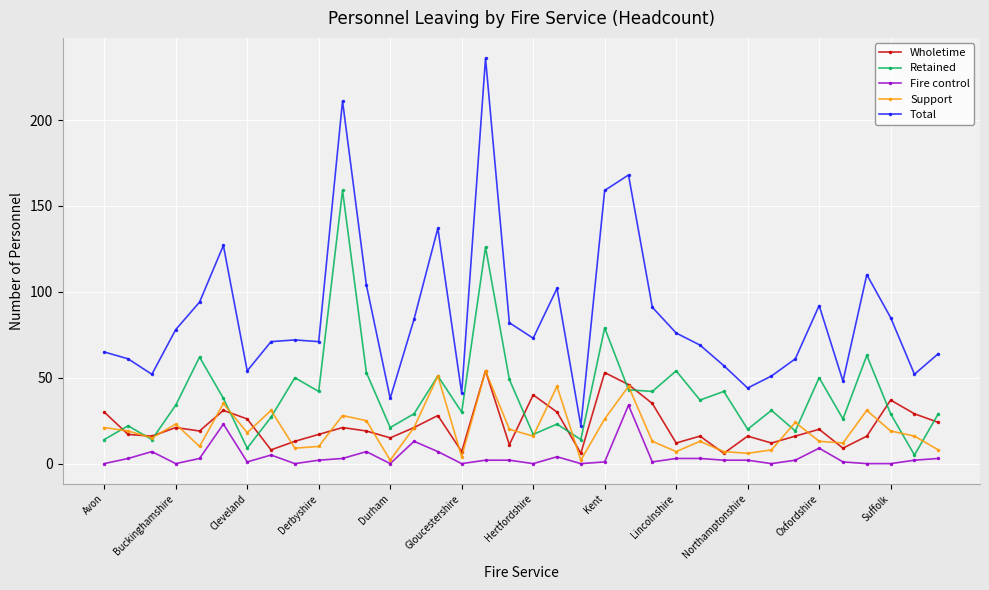

Which series has the largest range (max minus min)?

Total